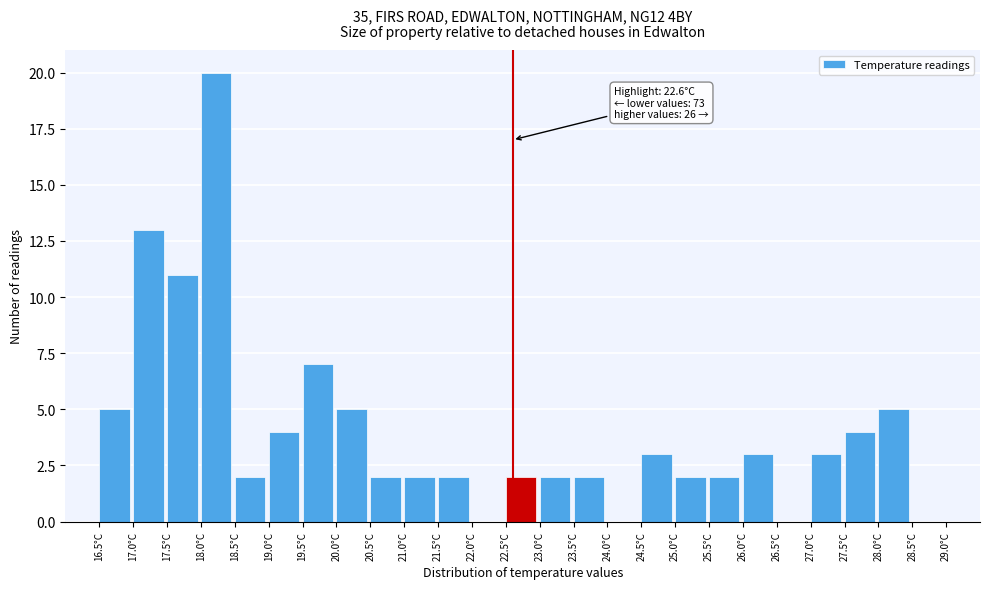

Which range on the x-axis has the tallest bar?

18.0 to 18.5